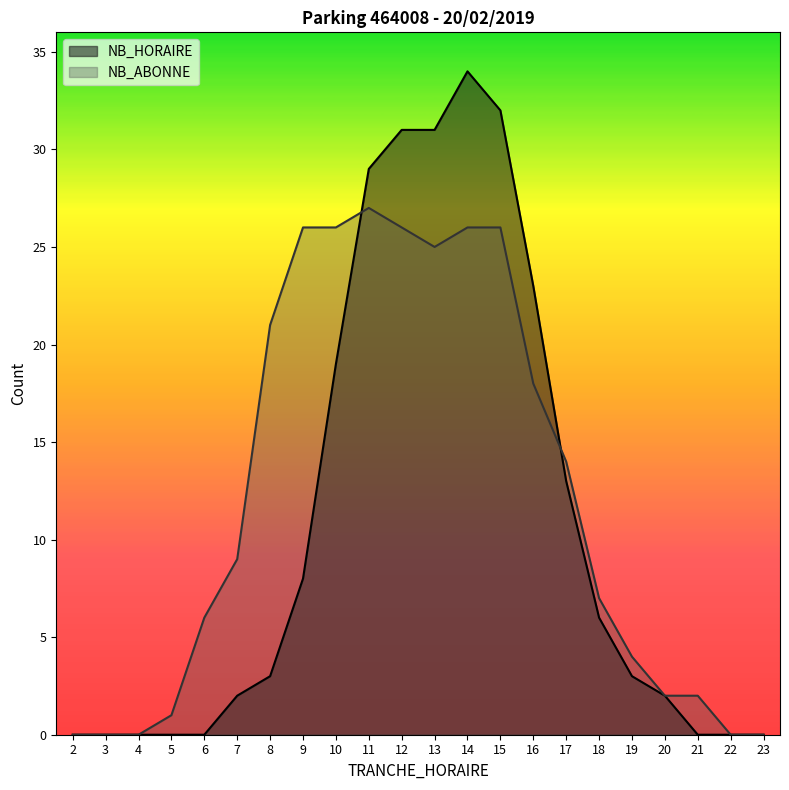

Read the NB_HORAIRE value at 9, to the nearest 10.

10